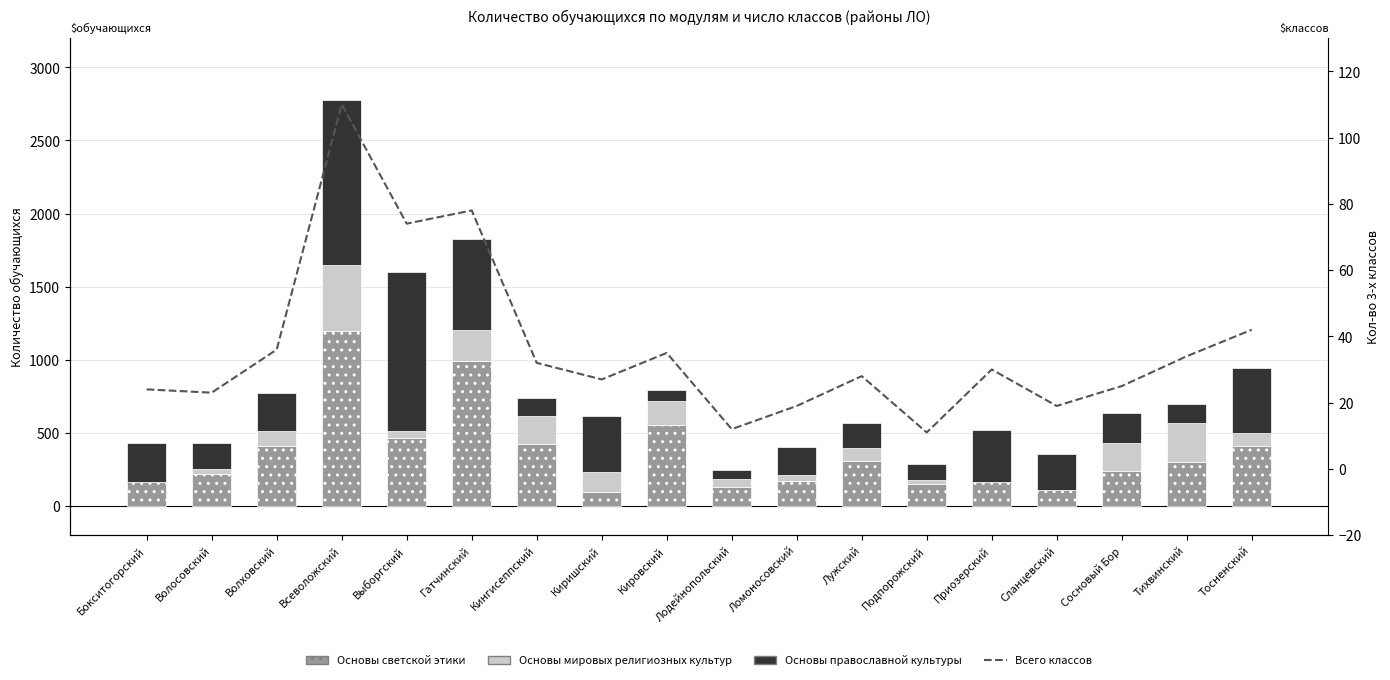

Does the chart contain stacked bars?

No